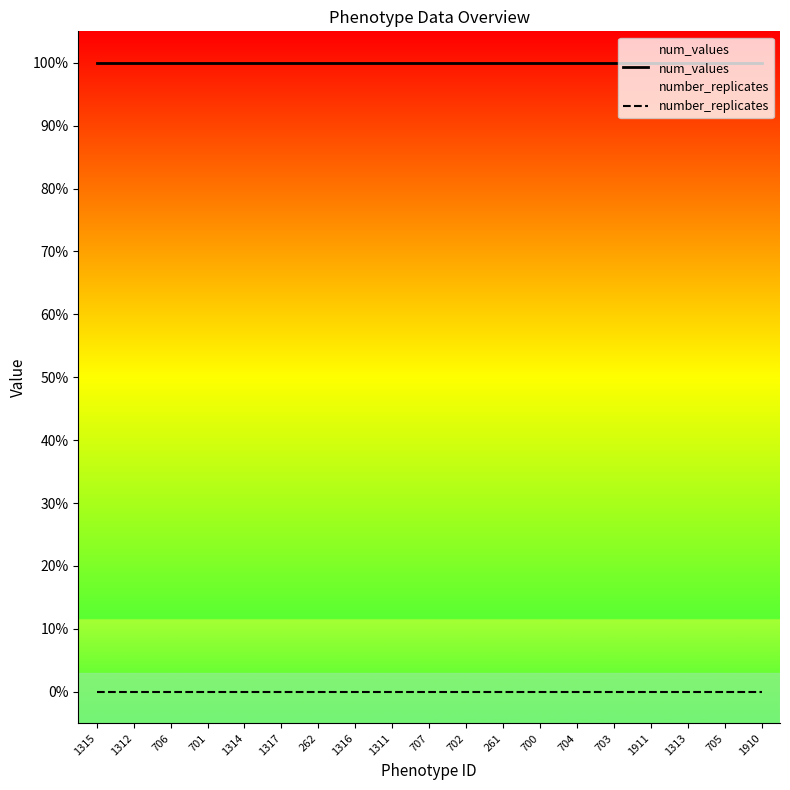

At which category does the chart reach its peak across all series?

1315